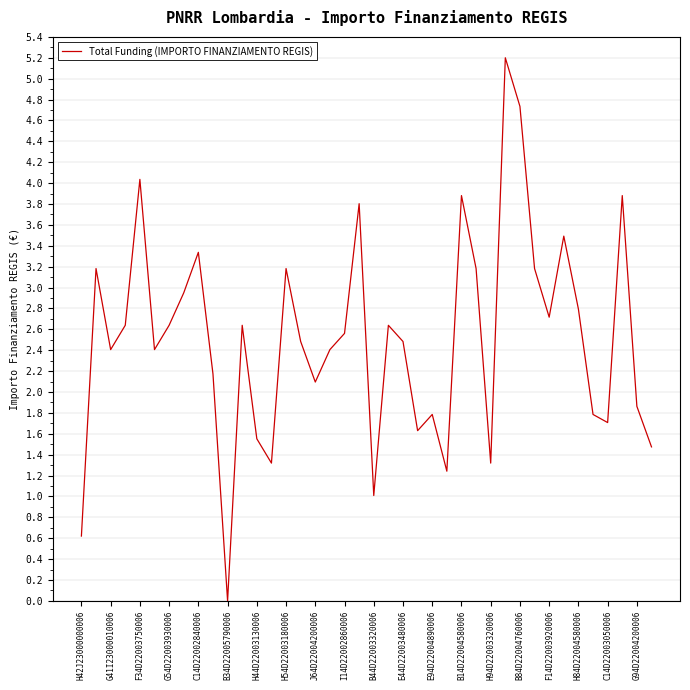

What is the maximum value shown in the chart?

5.2